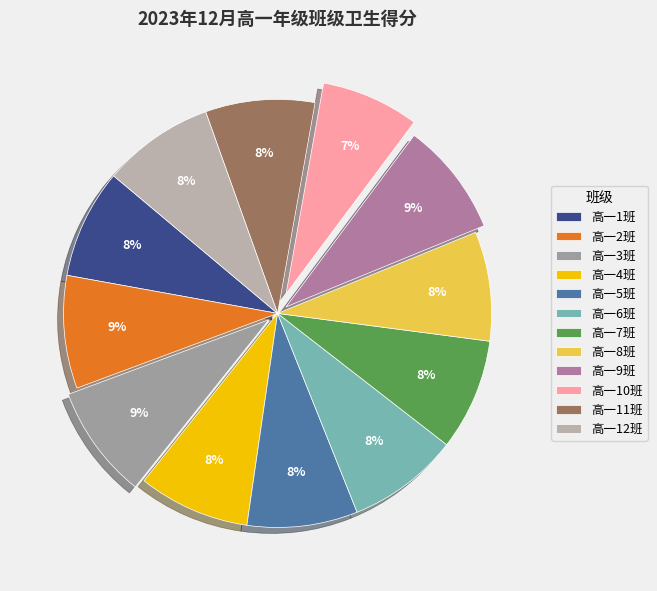

Which category has the smallest portion of the pie?

高一10班